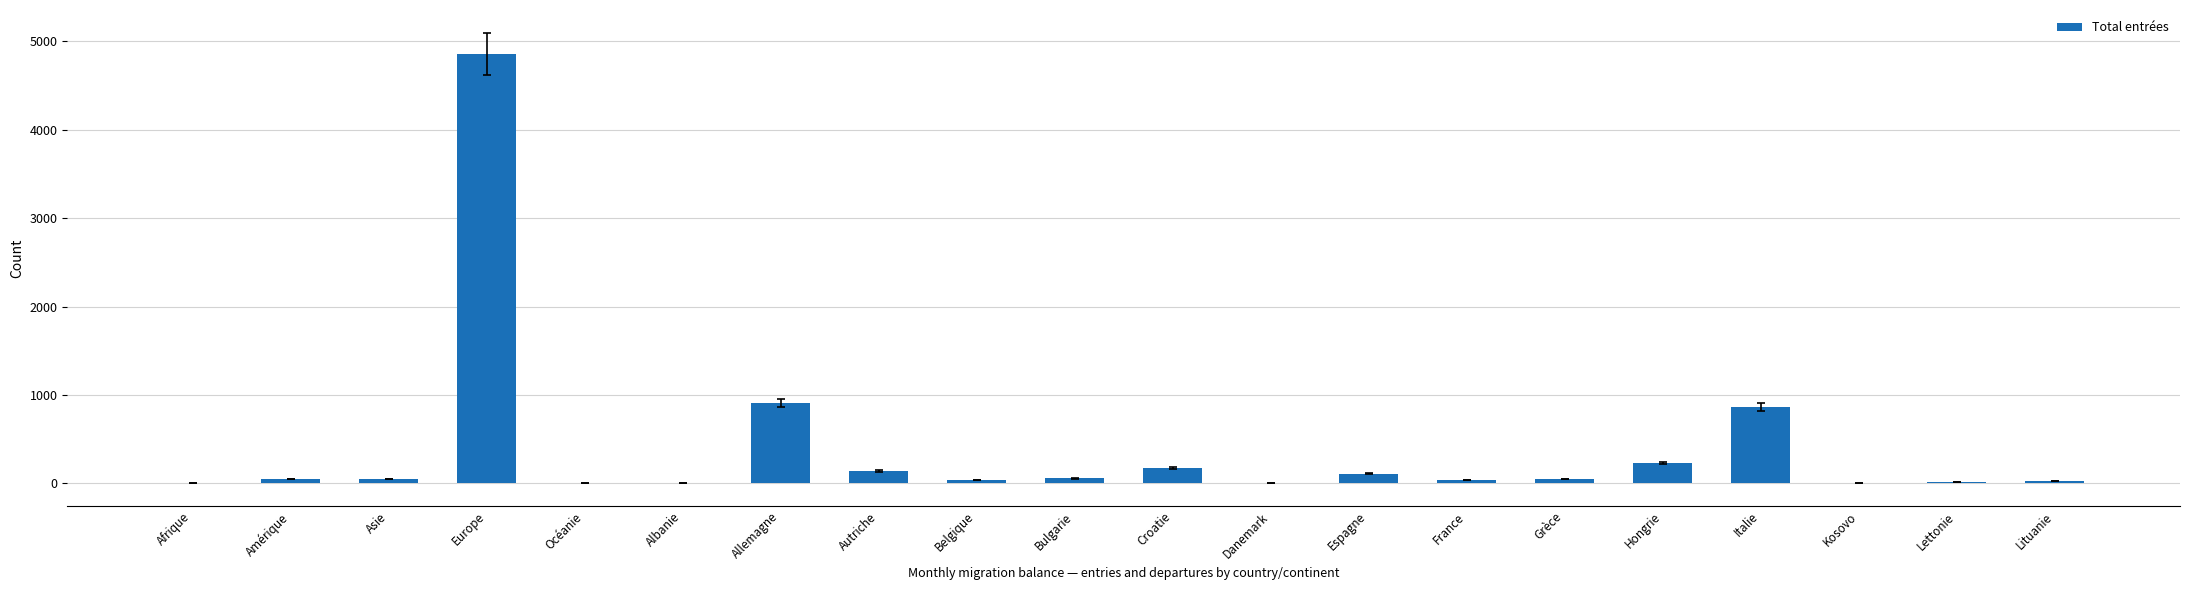

What is the maximum value shown in the chart?

4858